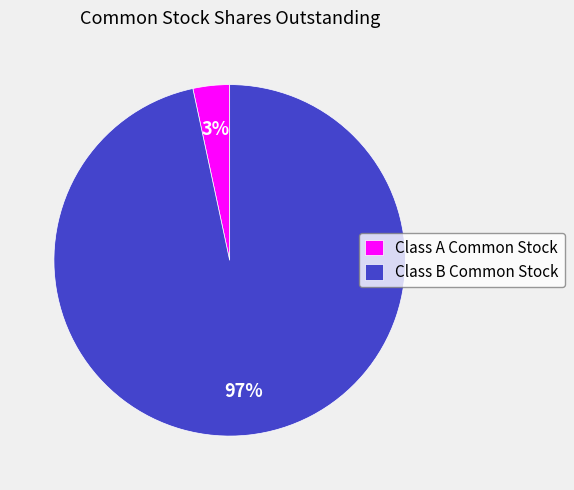

The Class B Common Stock slice represents 97% of the pie. True or false?

True